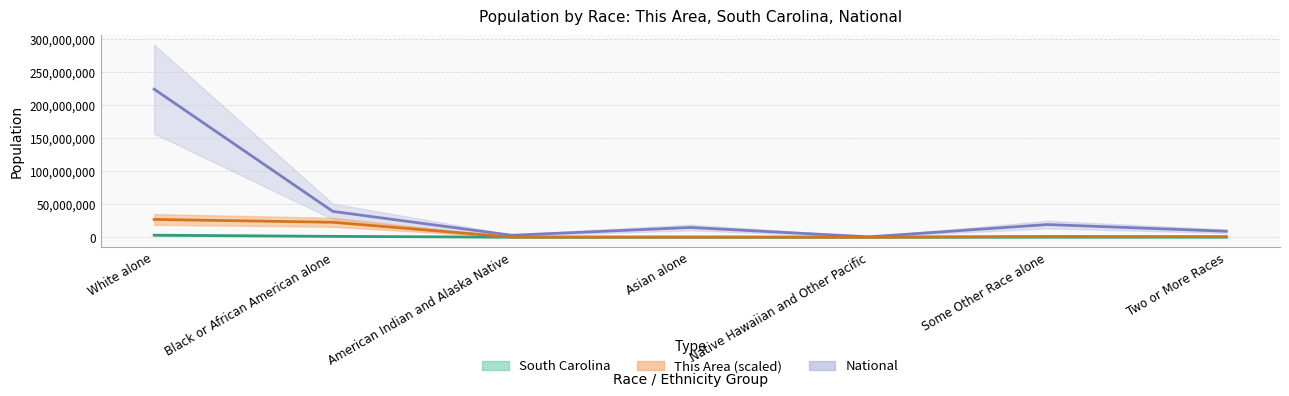

True or false: This Area and South Carolina cross at least once.

False